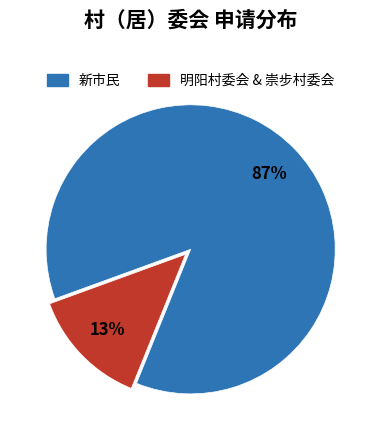

To the nearest percent, what is the average slice percentage?

50%